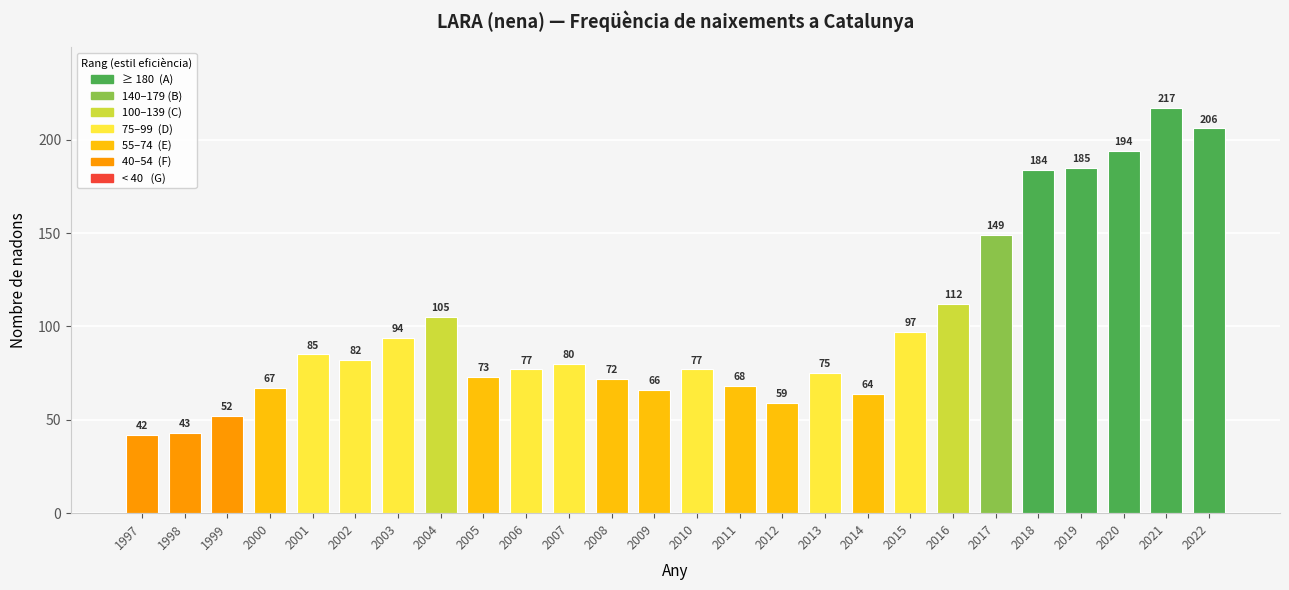

Does the chart contain stacked bars?

No